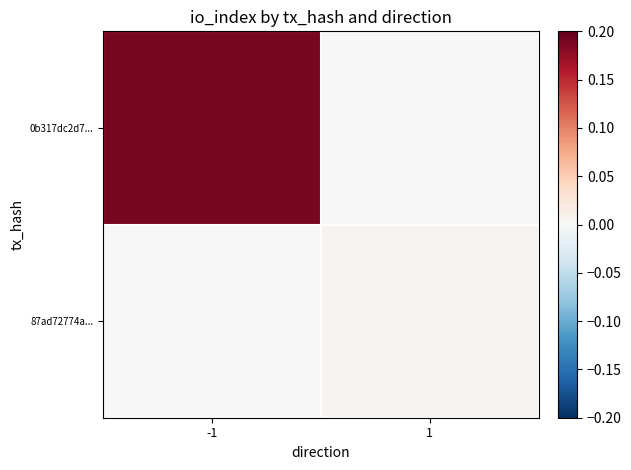

Rank the series by their average value, from highest to lowest.

0b317dc2d7..., 87ad72774a...